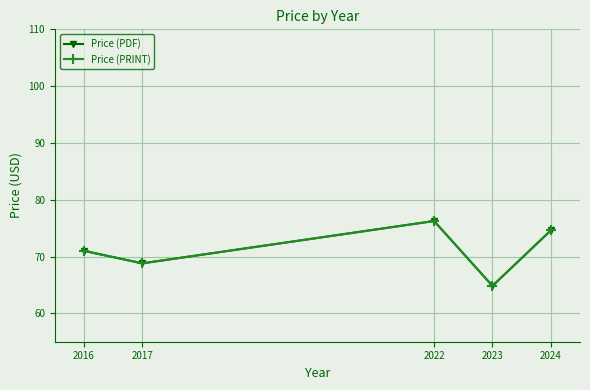

What are all the series names shown in the legend?

Price (PDF), Price (PRINT)